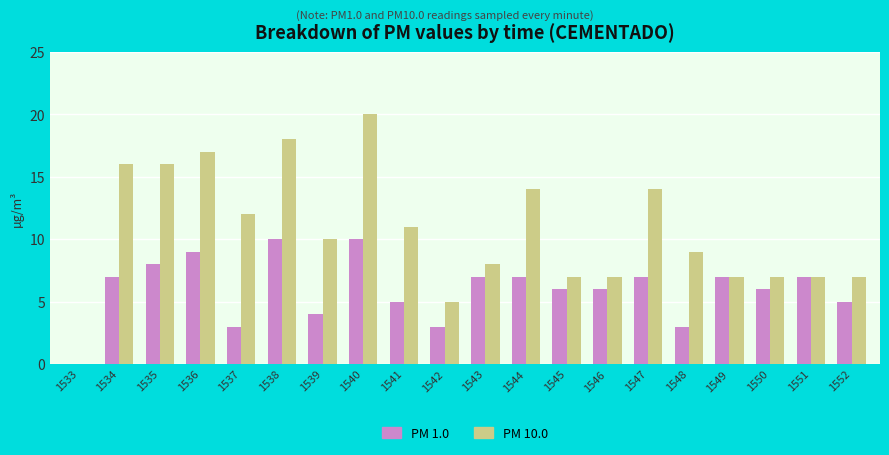

How many series are shown in this chart?

2